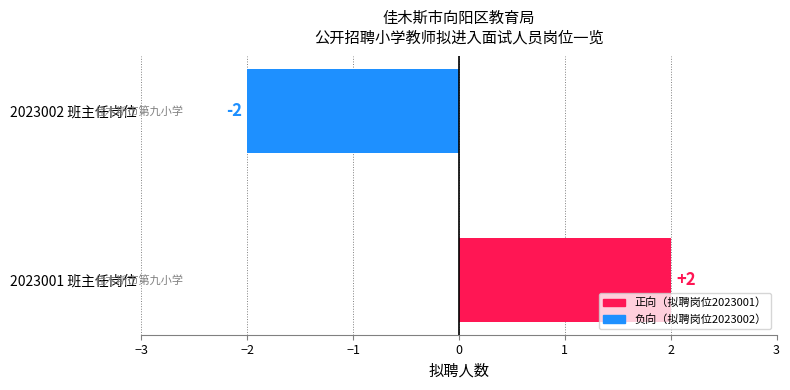

What is the difference between the maximum and minimum values?

4